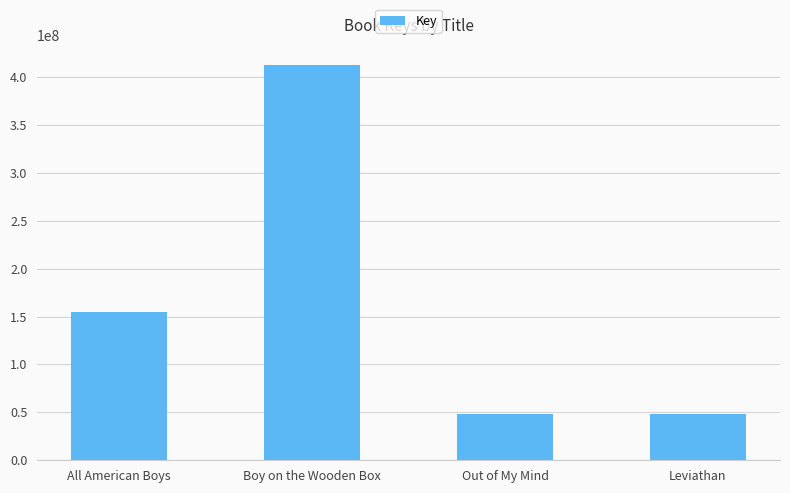

Where is the data nearest to the value 230125639?

All American Boys